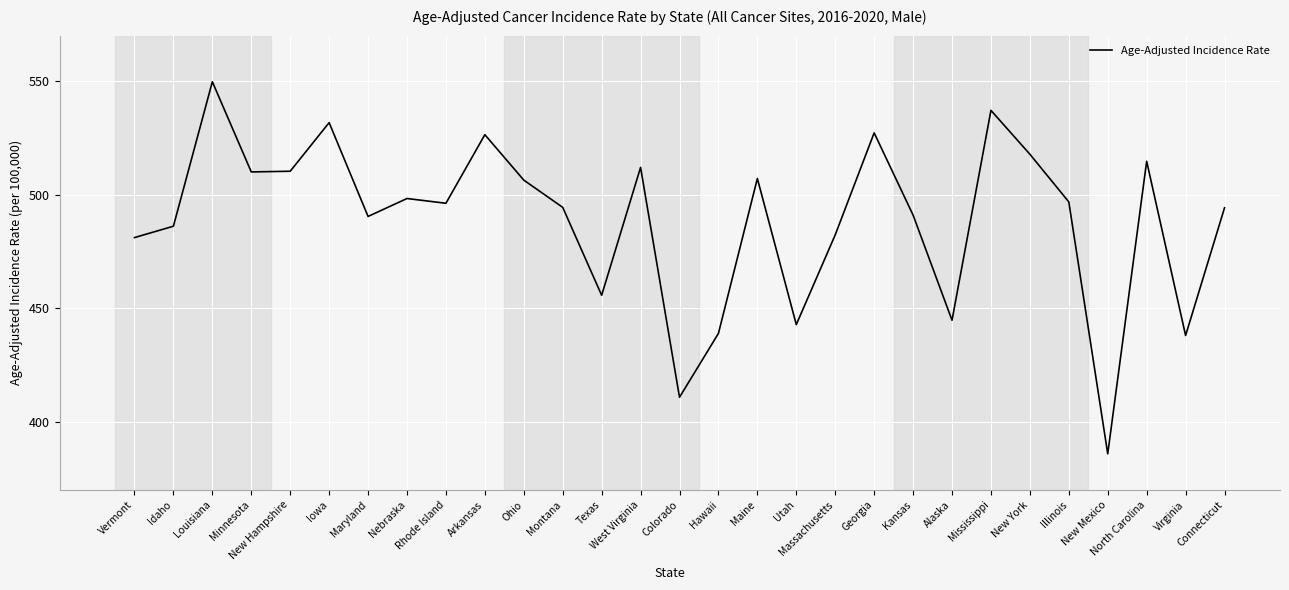

What position from the left is Hawaii?

16